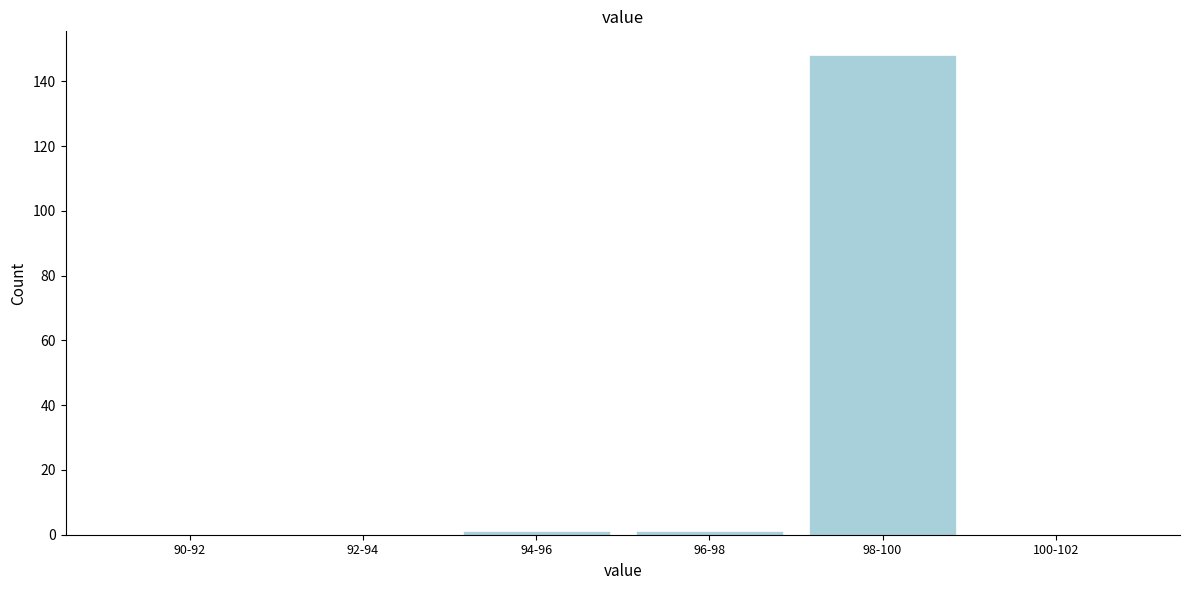

Reading right to left, what are all the values shown in this chart?

100-102=0	98-100=148	96-98=1	94-96=1	92-94=0	90-92=0